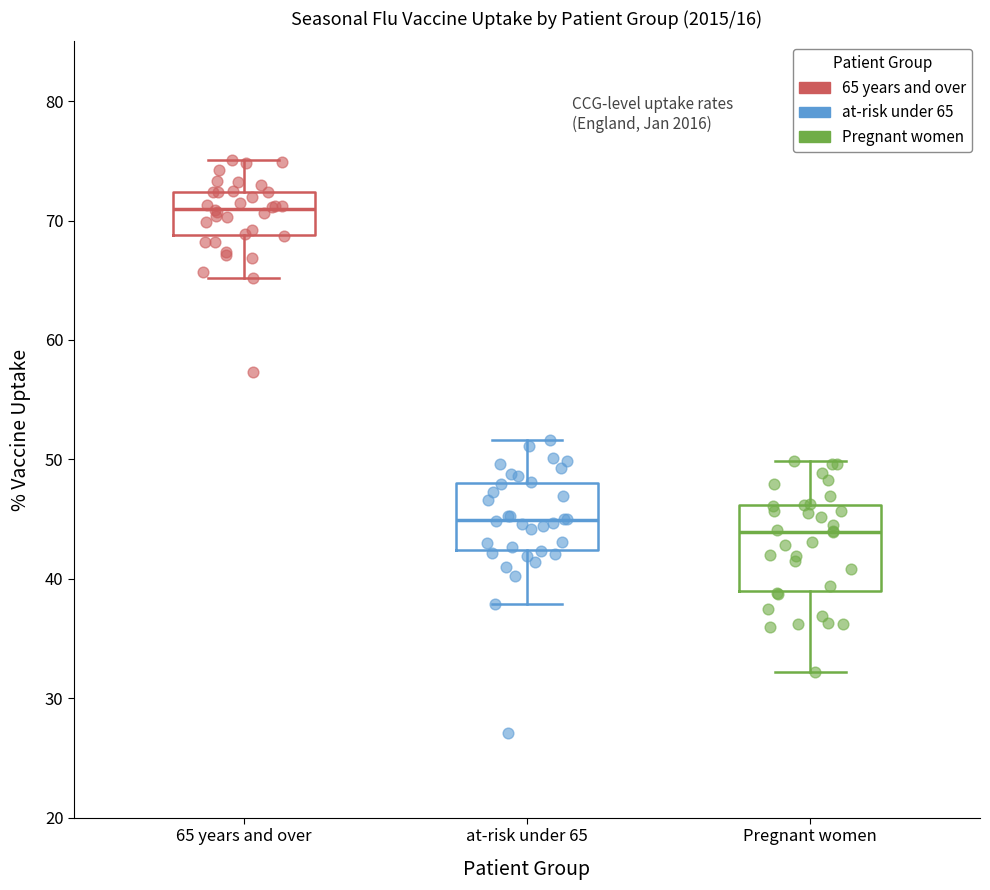

Reading left to right, transcribe this box plot: for each box, give where its median line is, the range the box spans, and where its two whiskers end, as read against the y-axis. The values are not printed on the chart, so give them approximately, as read against the axis.

65 years and over: median 71, box 69 to 72, whiskers 65 to 75
at-risk under 65: median 45, box 42 to 48, whiskers 38 to 52
Pregnant women: median 44, box 39 to 46, whiskers 32 to 50